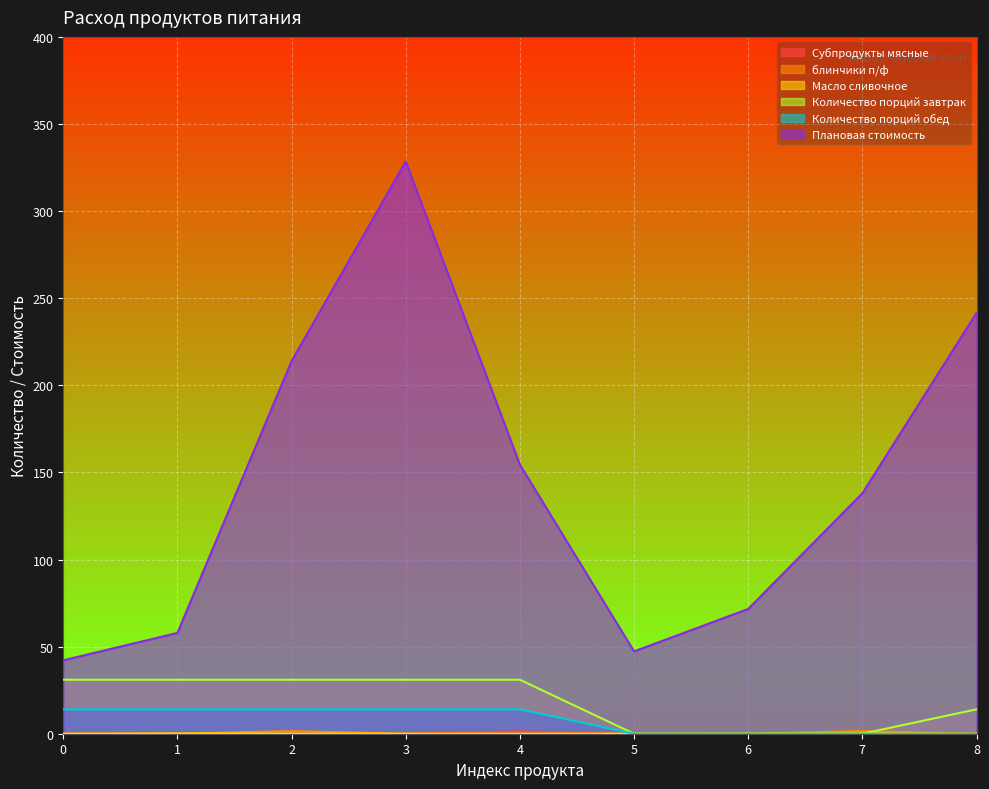

The Субпродукты мясные series shows 0.0 at 2. True or false?

True